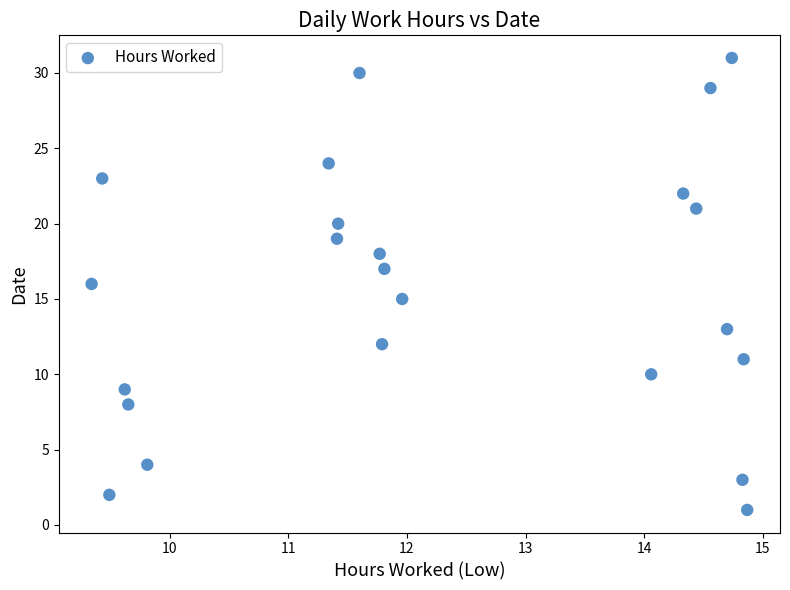

What is the range of Y values (max minus min)?

30